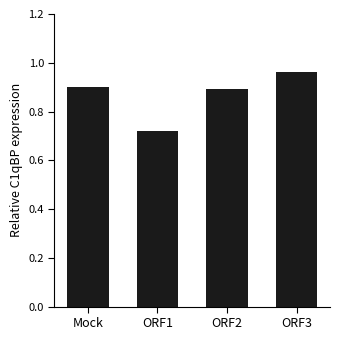

At which label is the value closest to 0?

ORF1